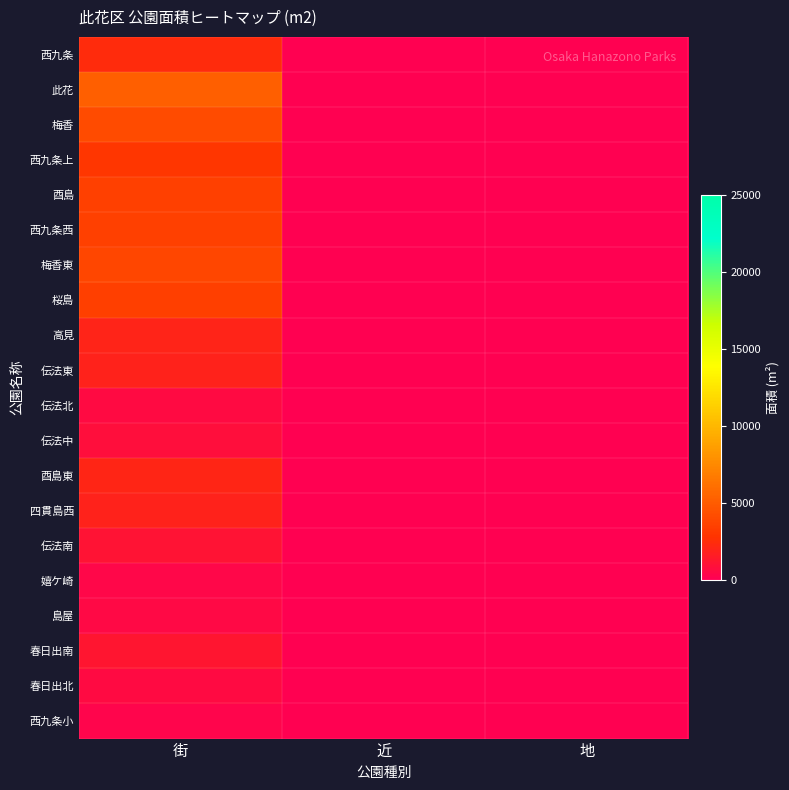

Rank the series at 近 from lowest to highest value.

西九条, 此花, 梅香, 西九条上, 酉島, 西九条西, 梅香東, 桜島, 高見, 伝法東, 伝法北, 伝法中, 酉島東, 四貫島西, 伝法南, 嬉ケ崎, 島屋, 春日出南, 春日出北, 西九条小